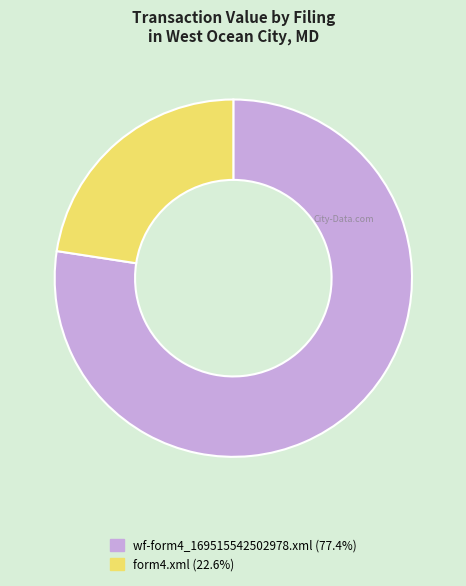

Do form4.xml and wf-form4_169515542502978.xml together represent more than half of the pie?

Yes